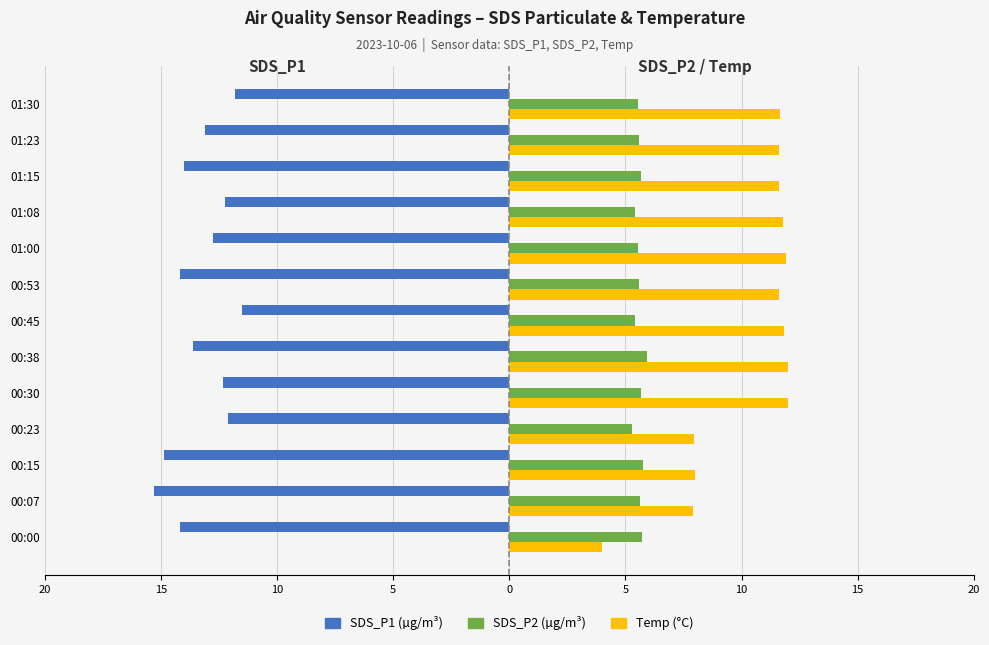

What are all the series names shown in the legend?

SDS_P1 (µg/m³), SDS_P2 (µg/m³), Temp (°C)